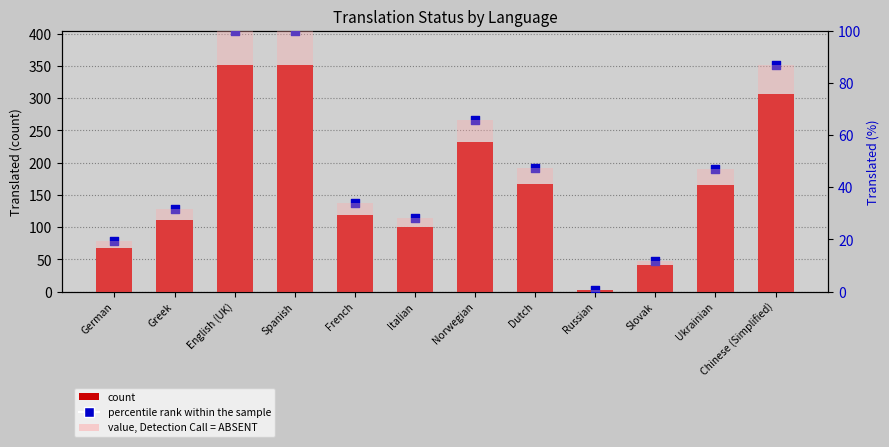

Which series reaches the minimum Y coordinate?

percentile rank within the sample